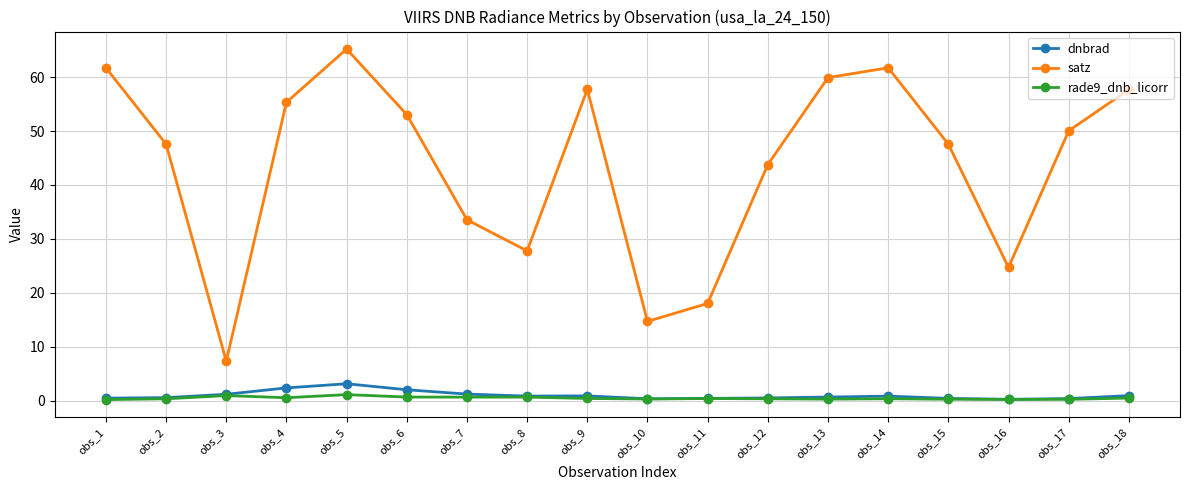

Between obs_13 and obs_14, which series saw the biggest shift?

satz